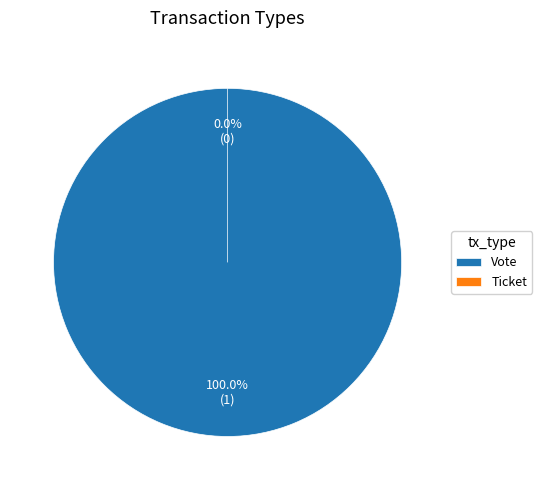

What is the majority slice?

Vote